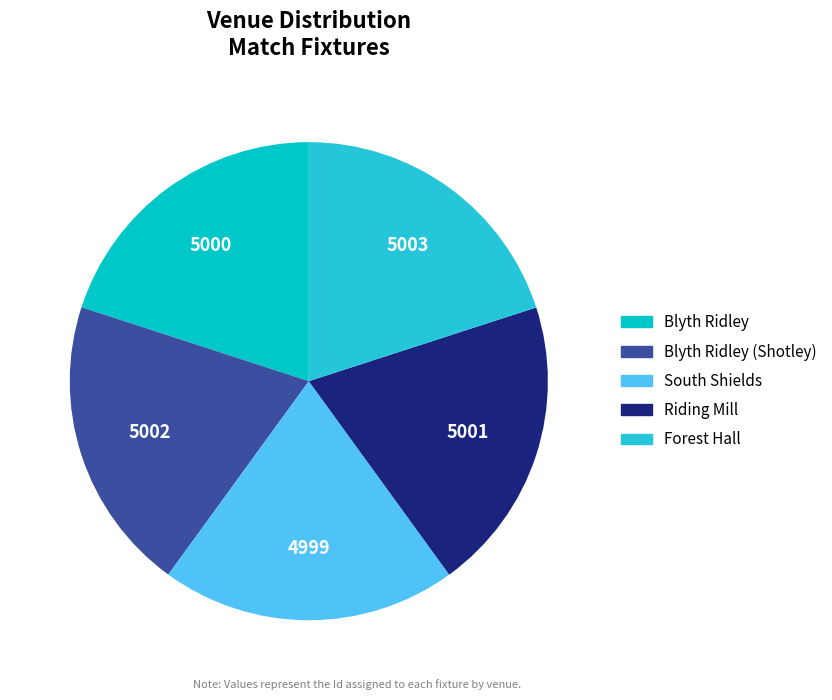

Is there any slice that represents more than half of the pie?

No